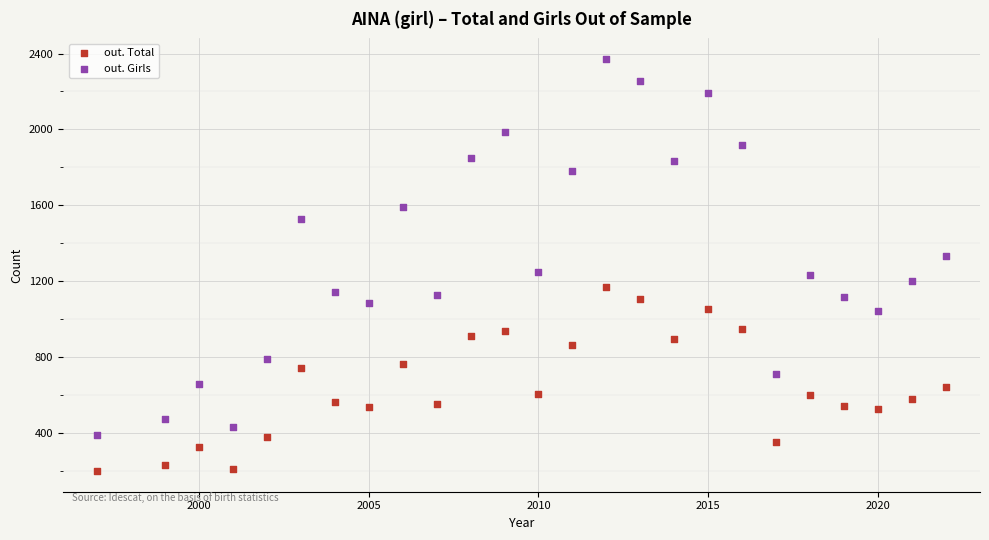

Across all data points, what is the range of Y values (max minus min)?

2174